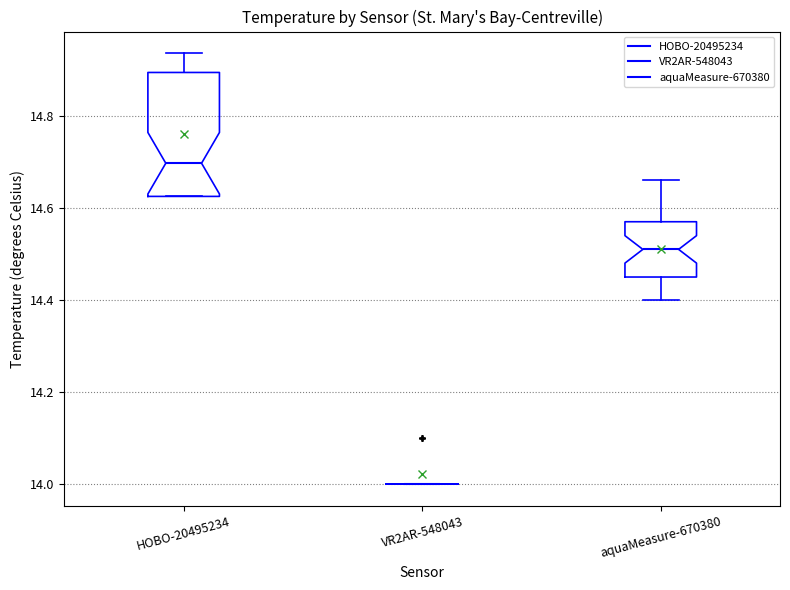

Reading left to right, read every box against the y-axis: the position of its median line, the range the box covers, and the ends of its whiskers. The values are not printed on the chart, so give them approximately, as read against the axis.

HOBO-20495234: median 14.70, box 14.62 to 14.90, whiskers 14.62 to 14.94
VR2AR-548043: box collapsed to a line at 14.00, whiskers 14.00 to 14.00
aquaMeasure-670380: median 14.52, box 14.46 to 14.58, whiskers 14.40 to 14.66